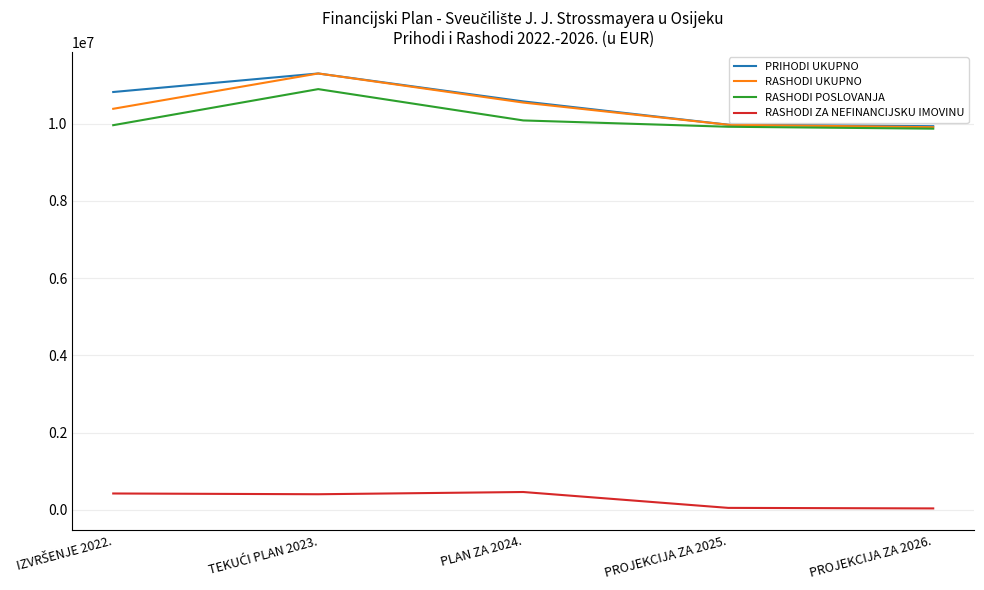

True or false: RASHODI ZA NEFINANCIJSKU IMOVINU and RASHODI UKUPNO intersect in this chart.

False